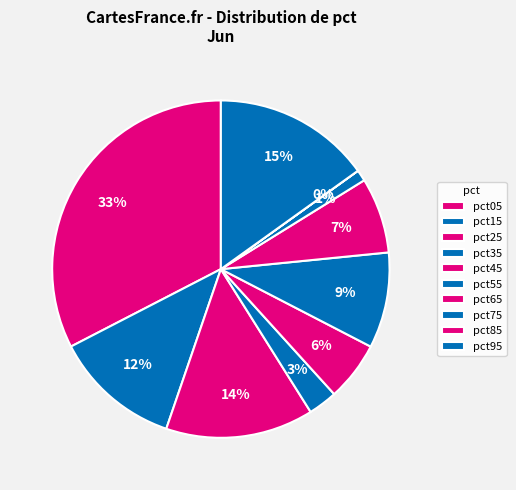

Which category has the biggest portion of the pie?

pct05